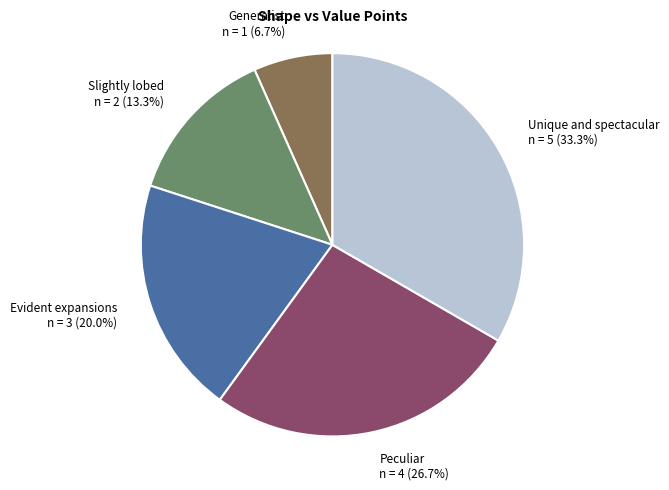

To the nearest percent, what is the difference between the largest and smallest slice percentages?

27%